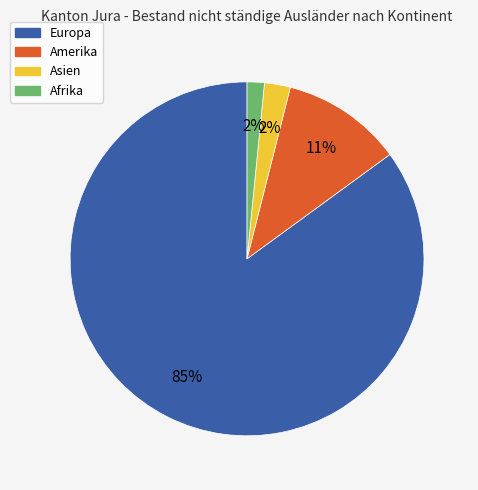

To the nearest percent, what is the difference between the Amerika and Europa slice percentages?

74%